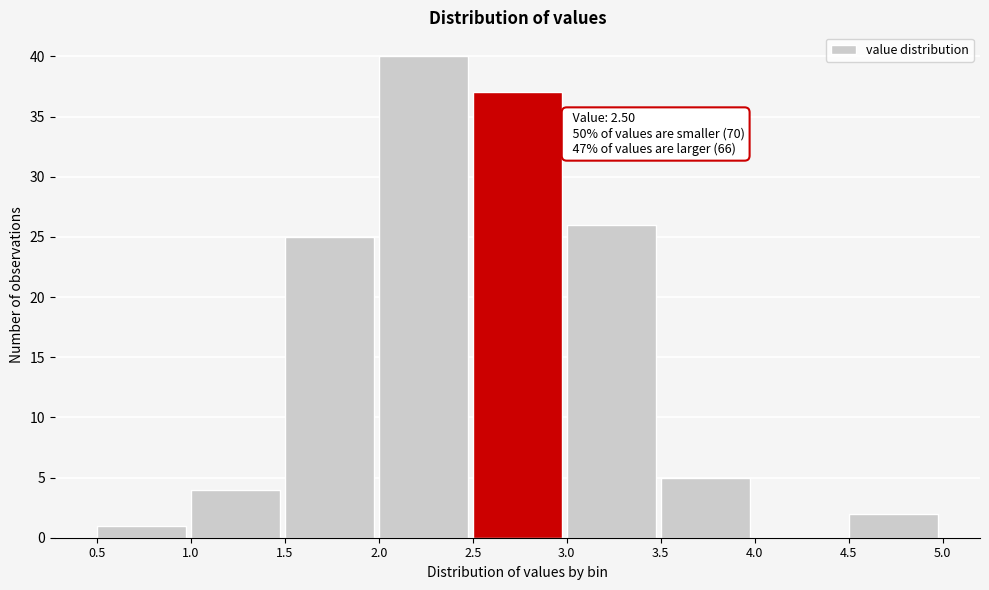

Over which range of the x-axis is the bar tallest?

2.0 to 2.5